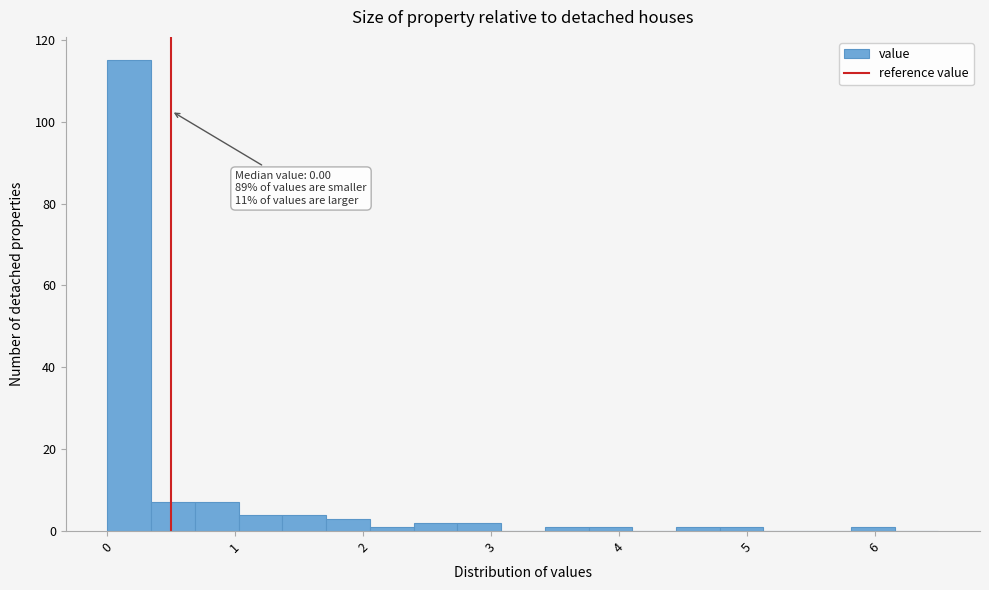

Read against the x-axis, roughly where is the centre of the tallest bar?

0.2